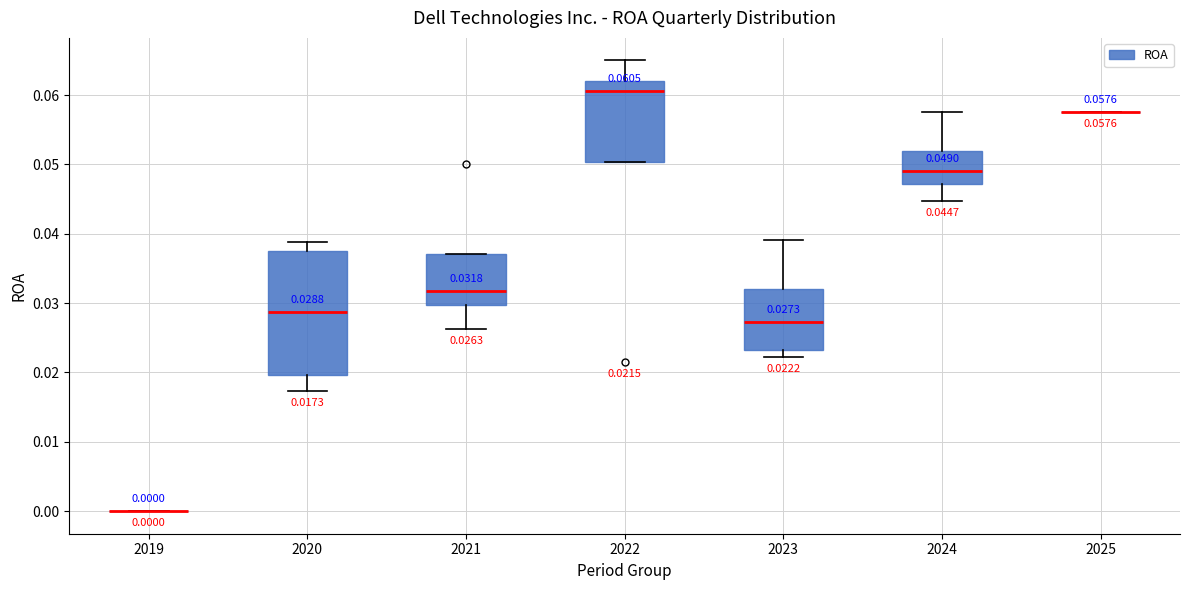

Comparing the boxes themselves (not the whiskers), which one is the tallest?

2020